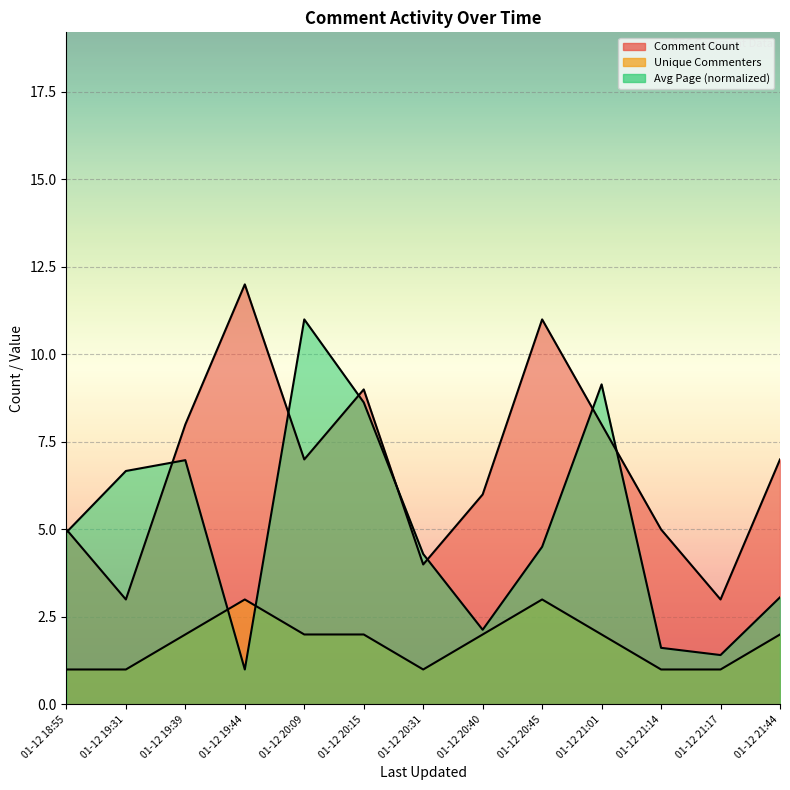

What is the spread (max minus min) of values at 01-12 21:17?

2.0